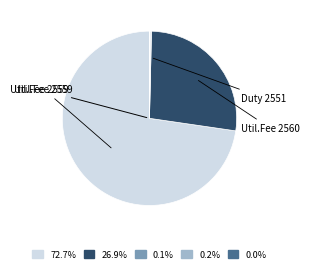

Is there any slice that represents more than half of the pie?

Yes